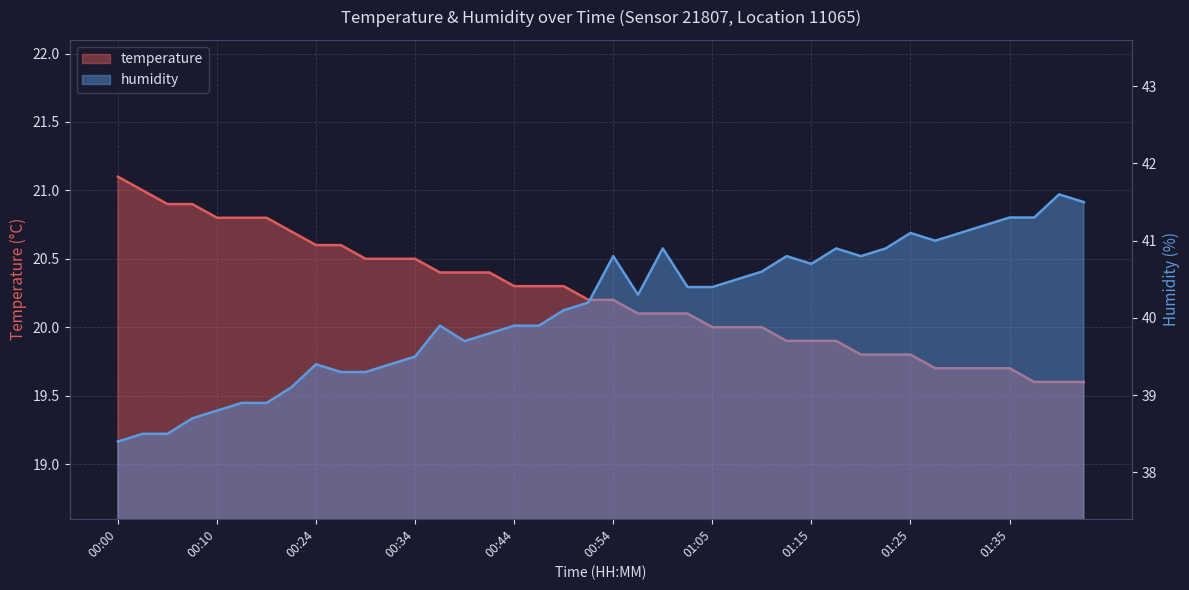

Which series changed the most between 01:25 and 01:35?

humidity